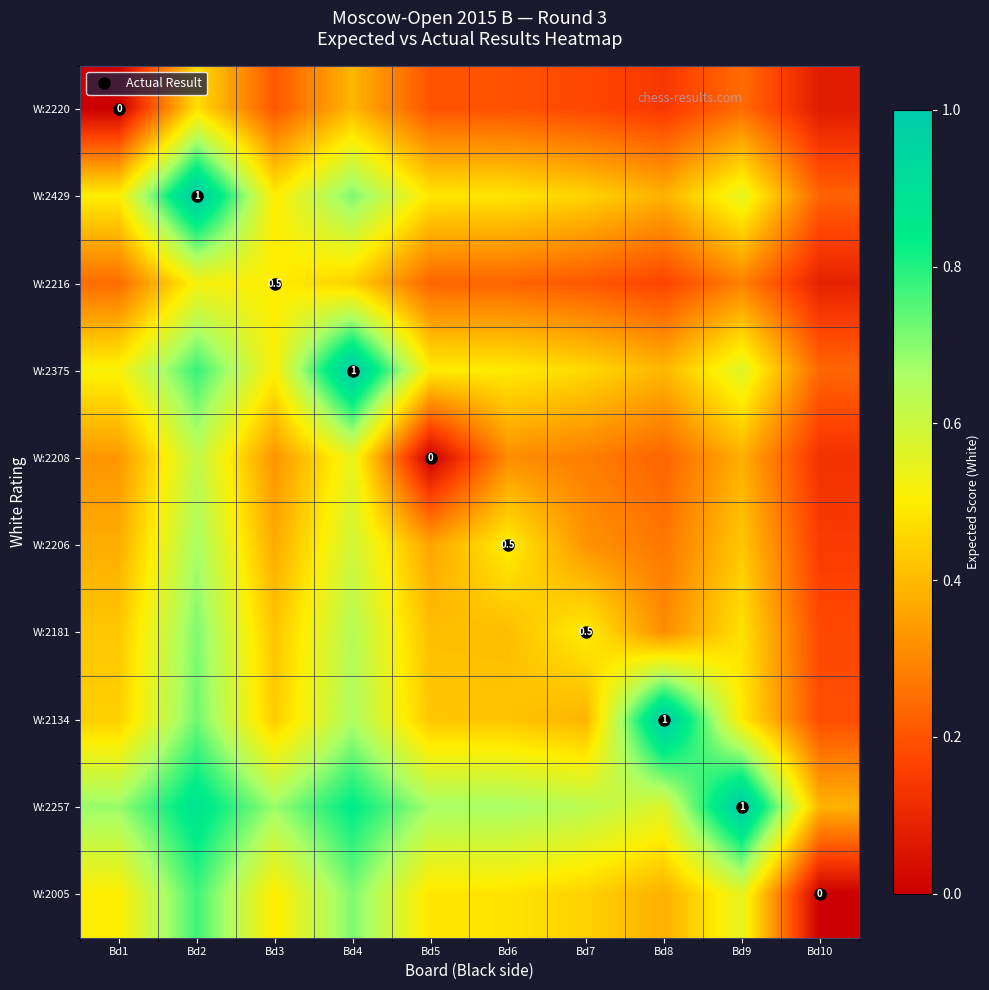

At which category is the sum across all series the highest?

Bd2